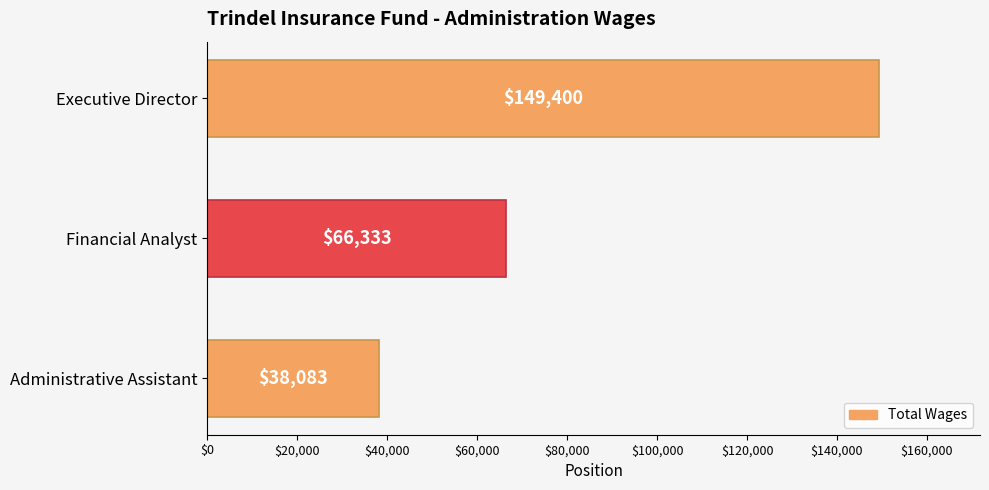

What is the smallest value displayed?

38083